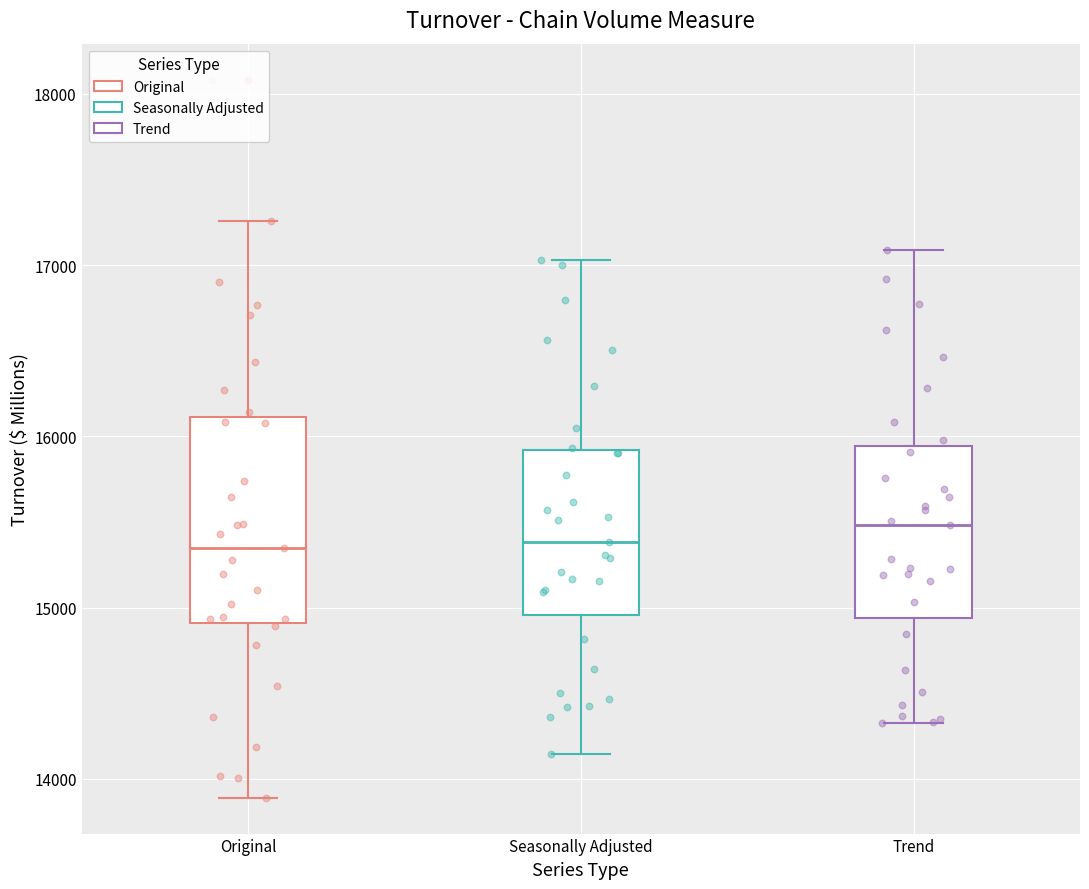

Reading left to right, read every box against the y-axis: the position of its median line, the range the box covers, and the ends of its whiskers. The values are not printed on the chart, so give them approximately, as read against the axis.

Original: median 15300, box 14900 to 16100, whiskers 13900 to 17300
Seasonally Adjusted: median 15400, box 15000 to 15900, whiskers 14100 to 17000
Trend: median 15500, box 14900 to 15900, whiskers 14300 to 17100